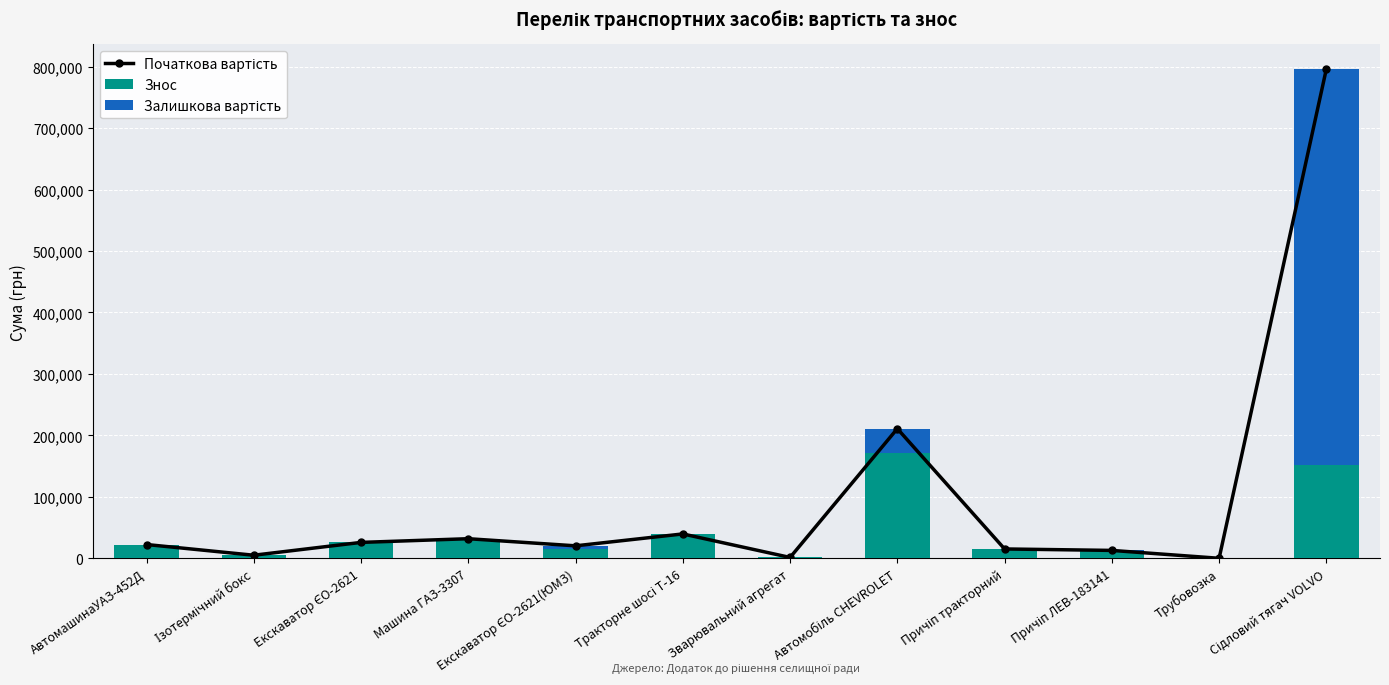

The Початкова вартість series shows 14513.2 at Машина ГАЗ-3307. True or false?

False